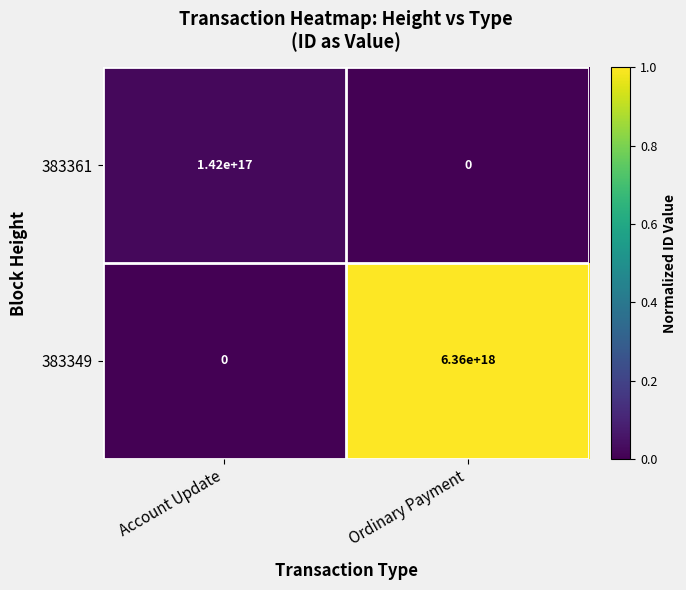

Which category has the highest value in the 383361 series?

Account Update